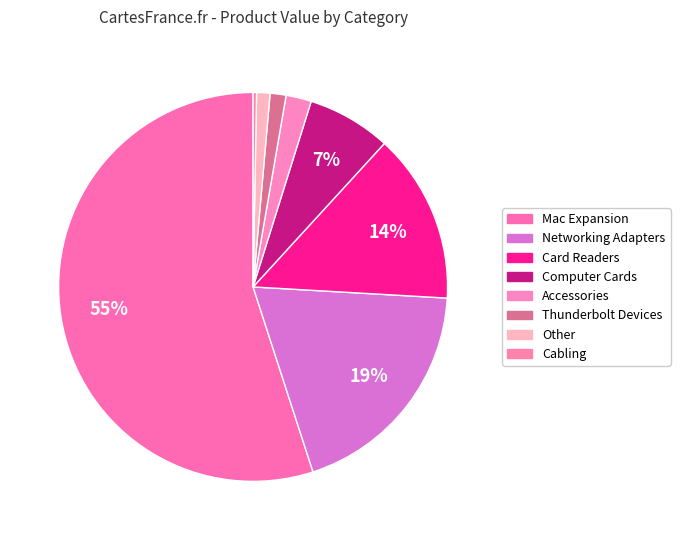

To the nearest percent, what is the average slice percentage?

12%